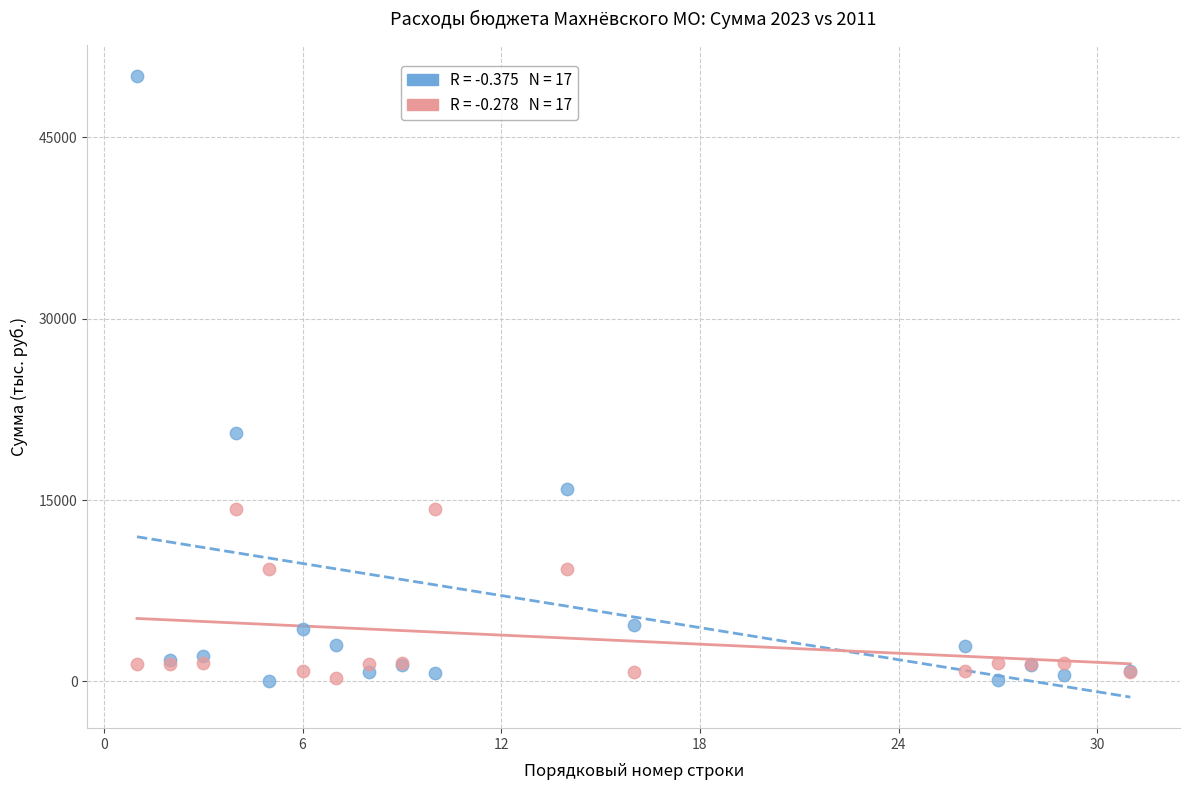

Across all series, what Y value is closest to 25047?

20559.9